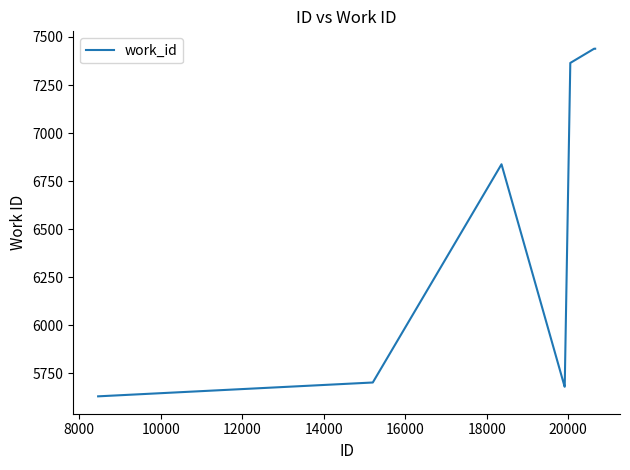

What is the maximum value shown in the chart?

7439